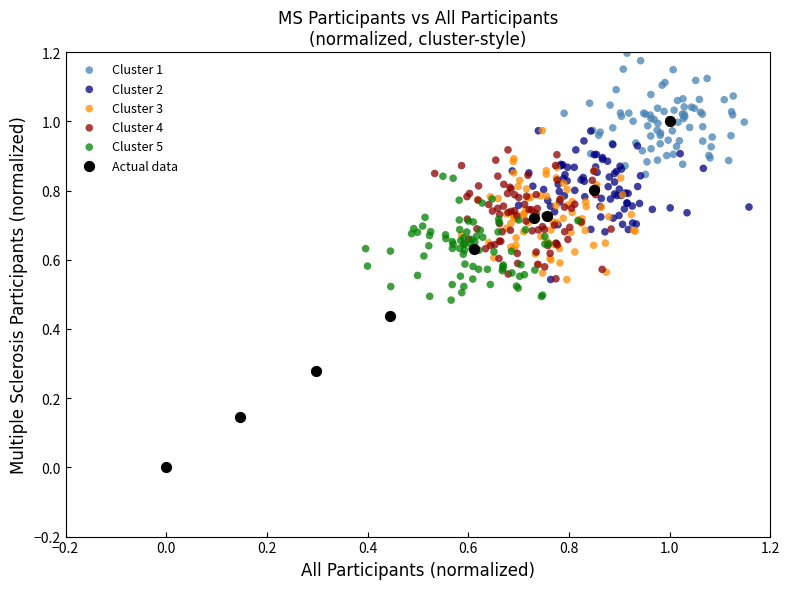

Which series has the largest Y range (max minus min)?

Actual data